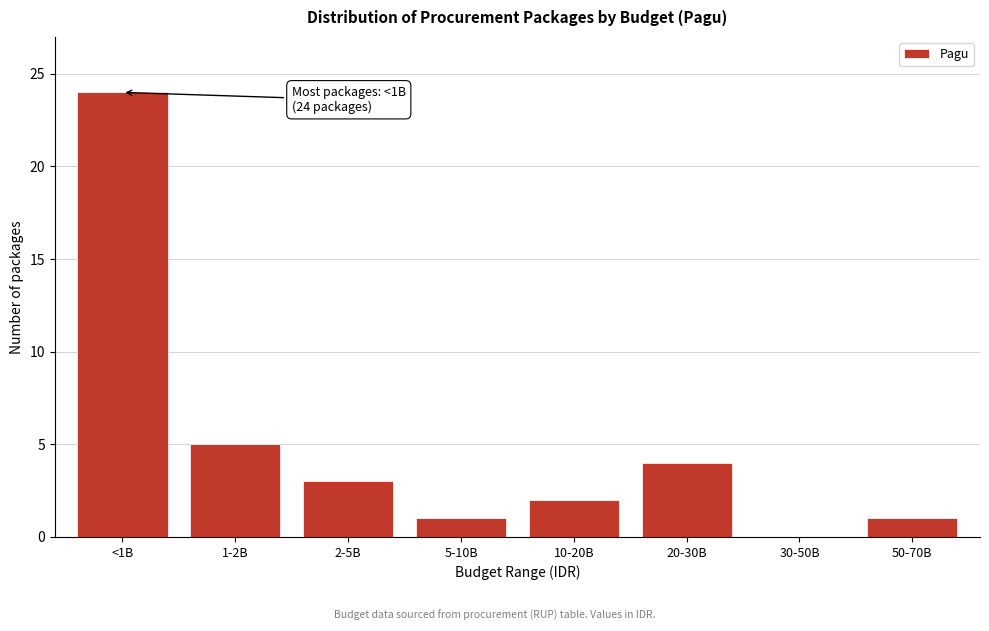

Reading left to right, extract all data points from this chart.

<1B=24	1-2B=5	2-5B=3	5-10B=1	10-20B=2	20-30B=4	30-50B=0	50-70B=1